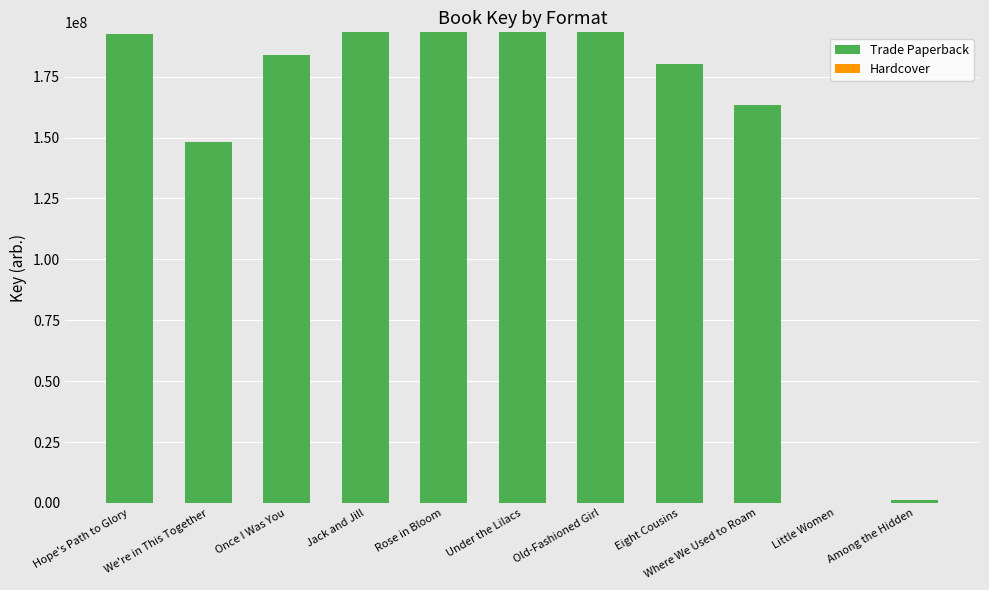

True or false: the data shows 193220213 at Jack and Jill.

True